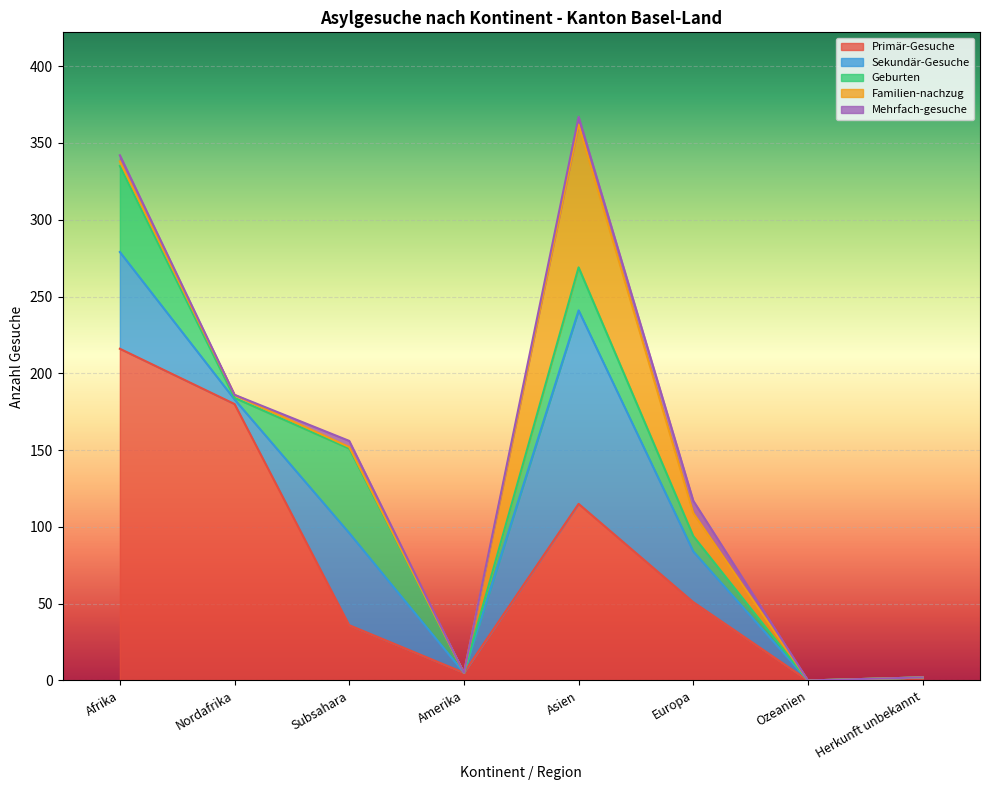

How many categories are shown in the chart?

8